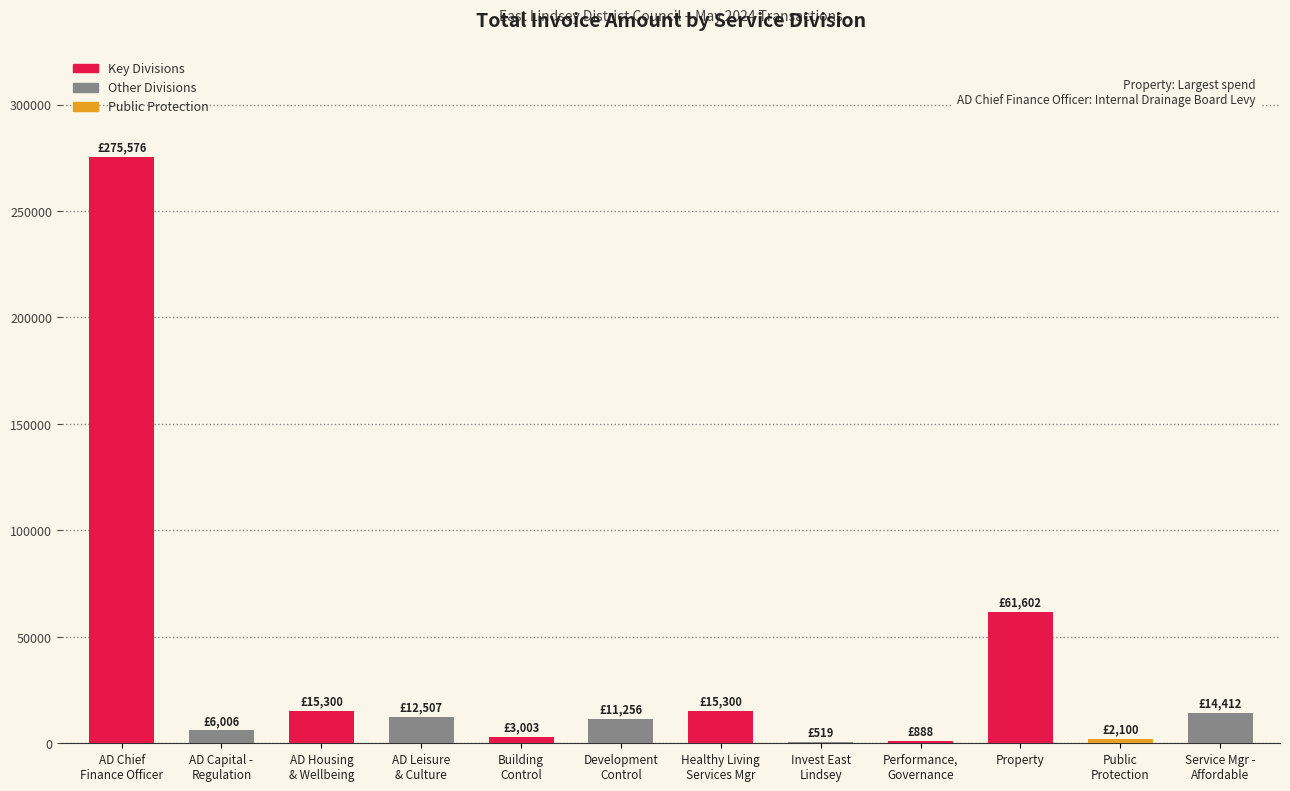

What is the maximum value shown in the chart?

275575.9